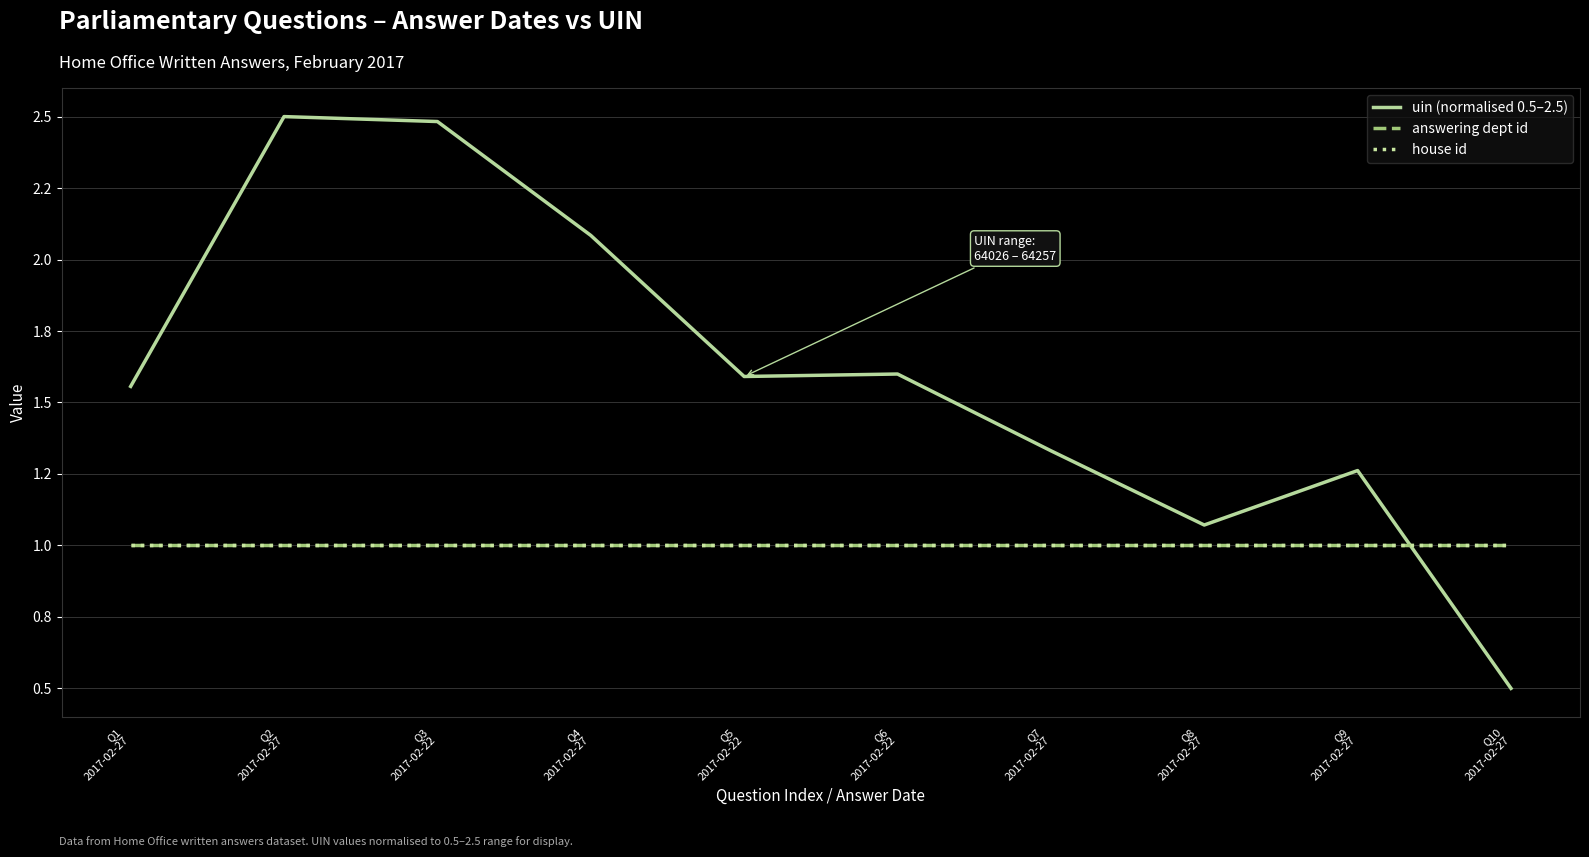

Does the chart have visible grid lines?

Yes